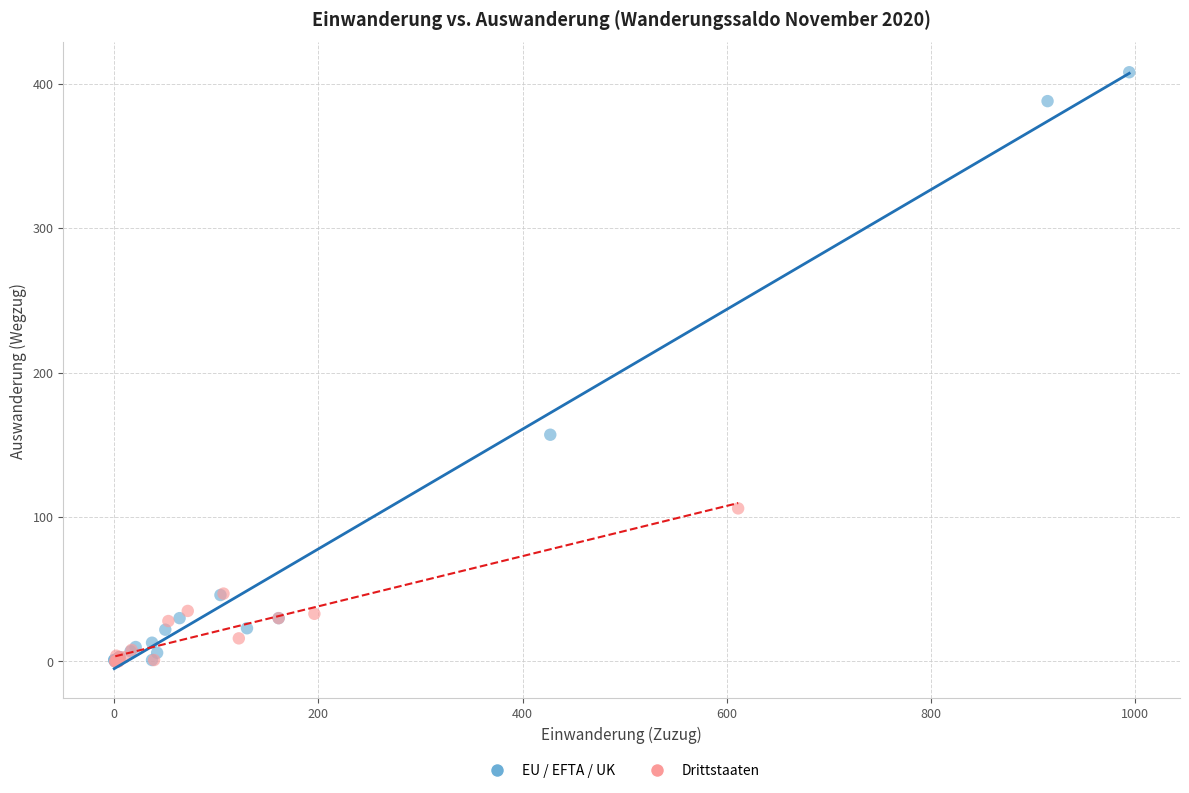

Which series reaches the maximum Y coordinate?

EU / EFTA / UK